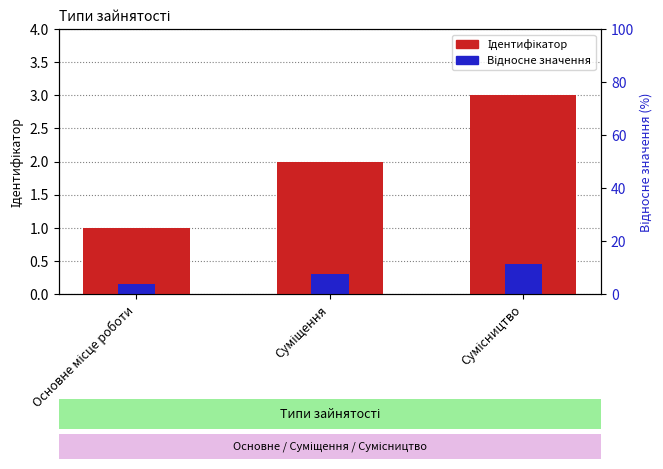

What is the difference between the second highest and minimum values in the Відносне значення series?

0.1